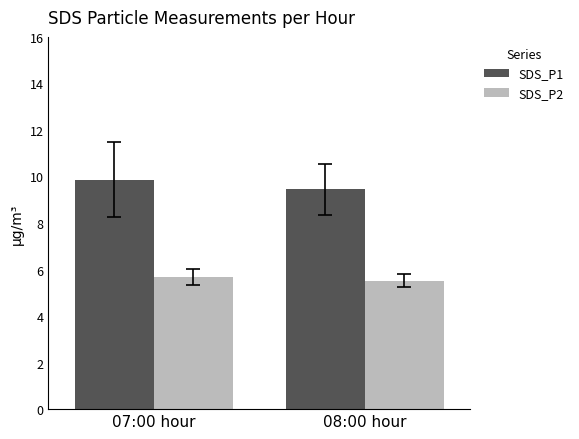

What is the total value across all series at 08:00 hour?

15.0